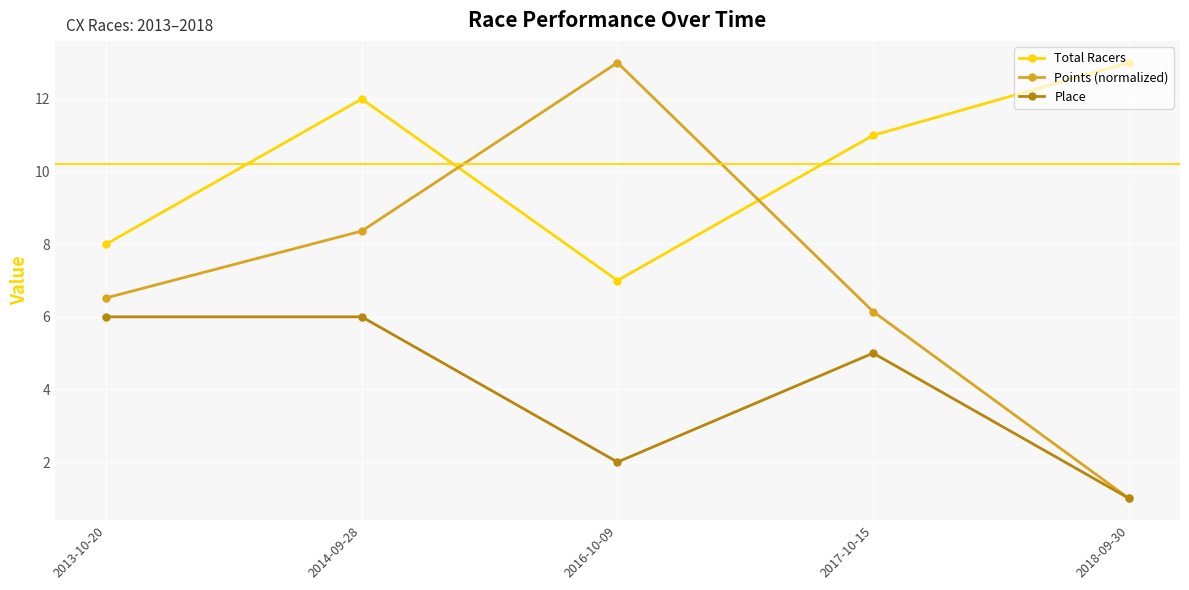

Which series changed the most between 2013-10-20 and 2016-10-09?

Points (normalized)